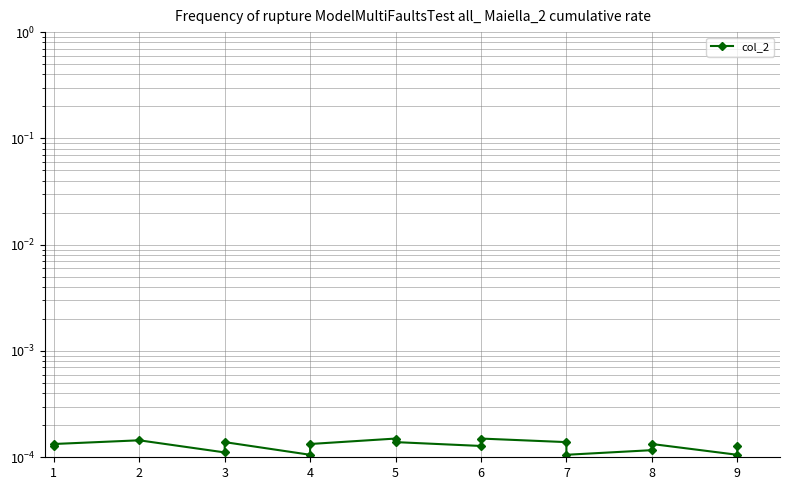

Count the values in the range 0 to 1.

17